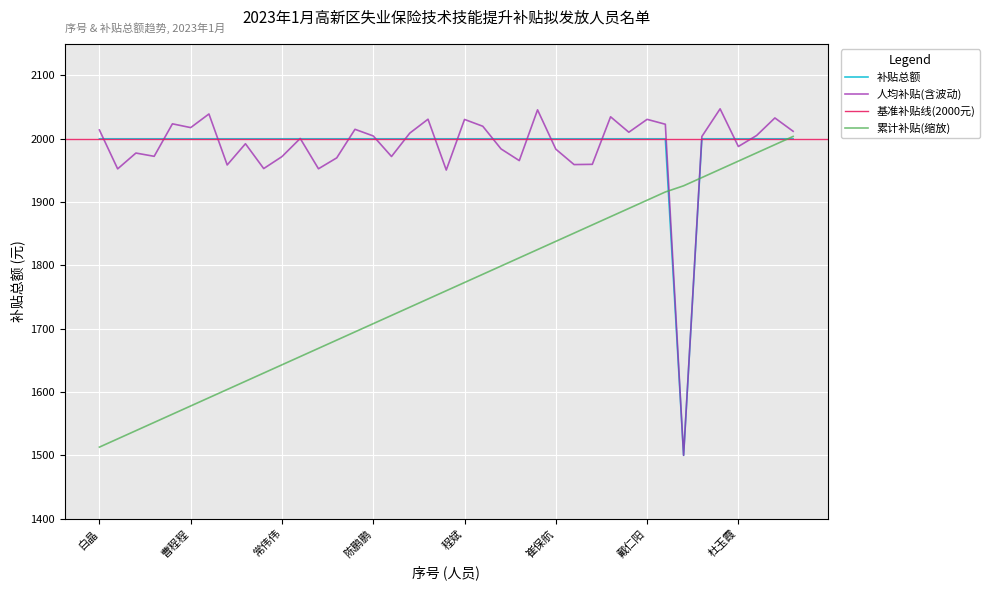

What is the maximum value for 累计补贴(缩放)?

2003.8